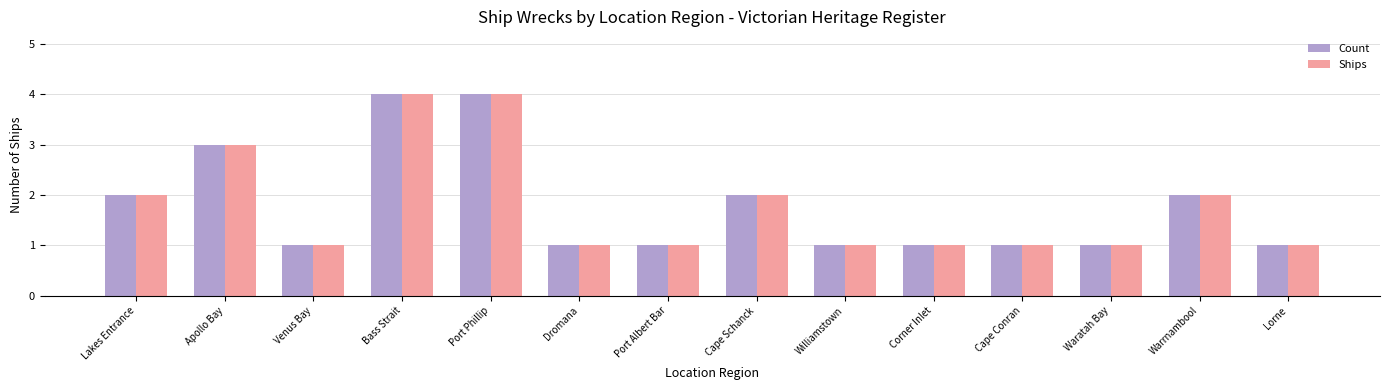

What is the highest value of the Ships series?

4